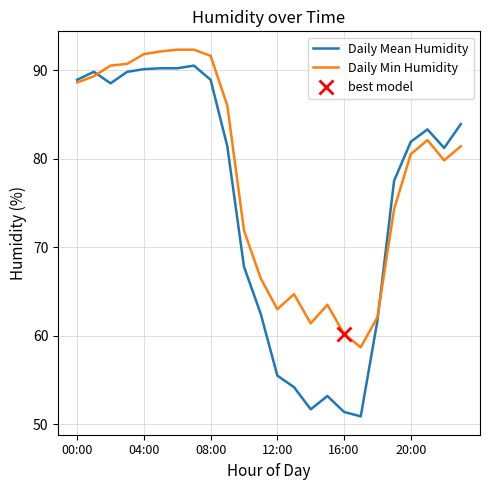

Which series has the widest spread of values?

Daily Mean Humidity